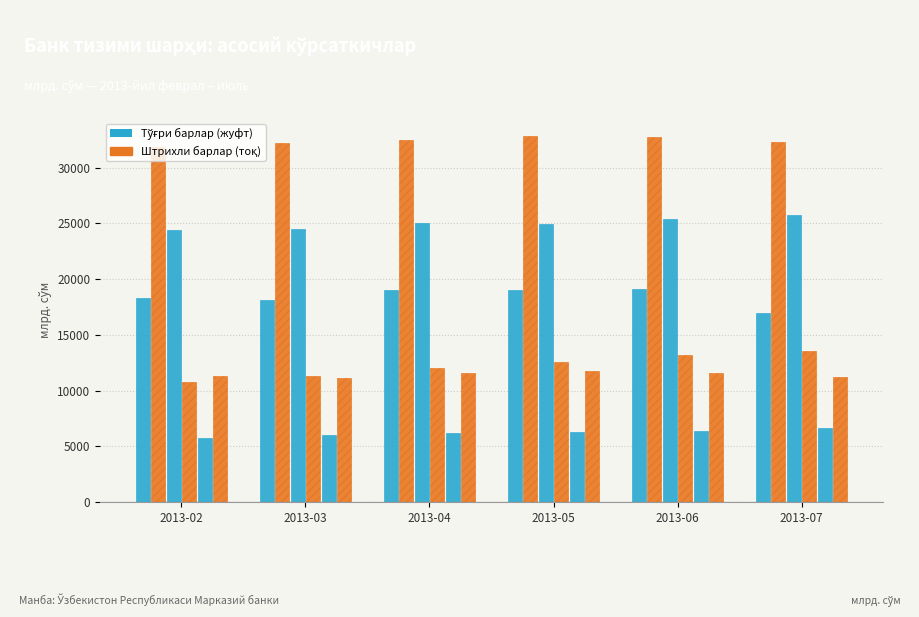

How many categories are shown in the chart?

6